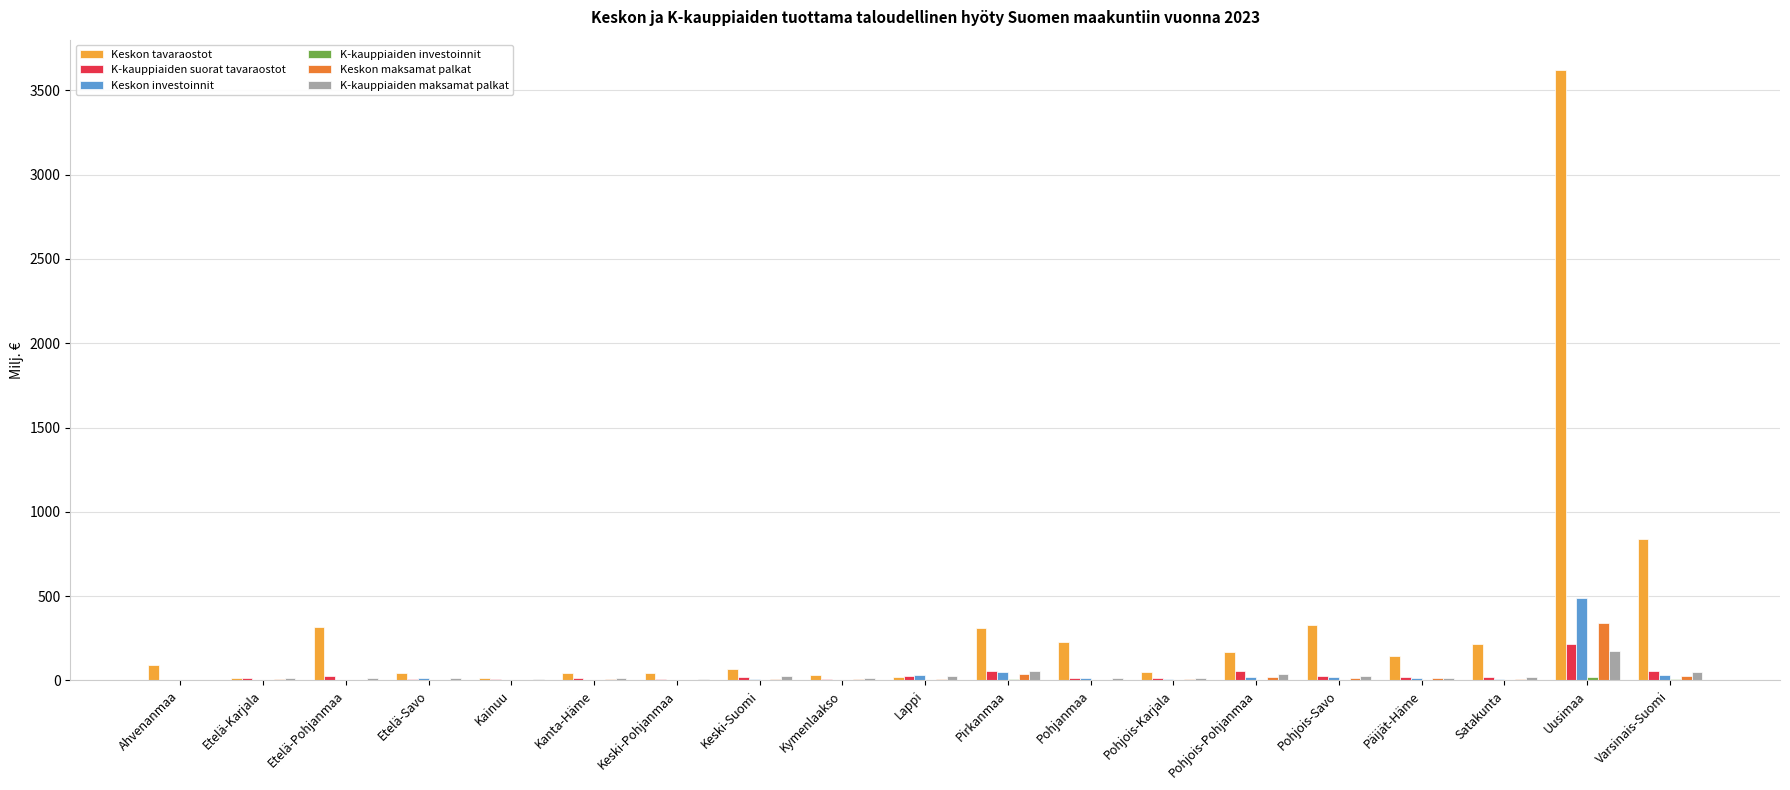

What is the sum of all K-kauppiaiden suorat tavaraostot values?

608.8